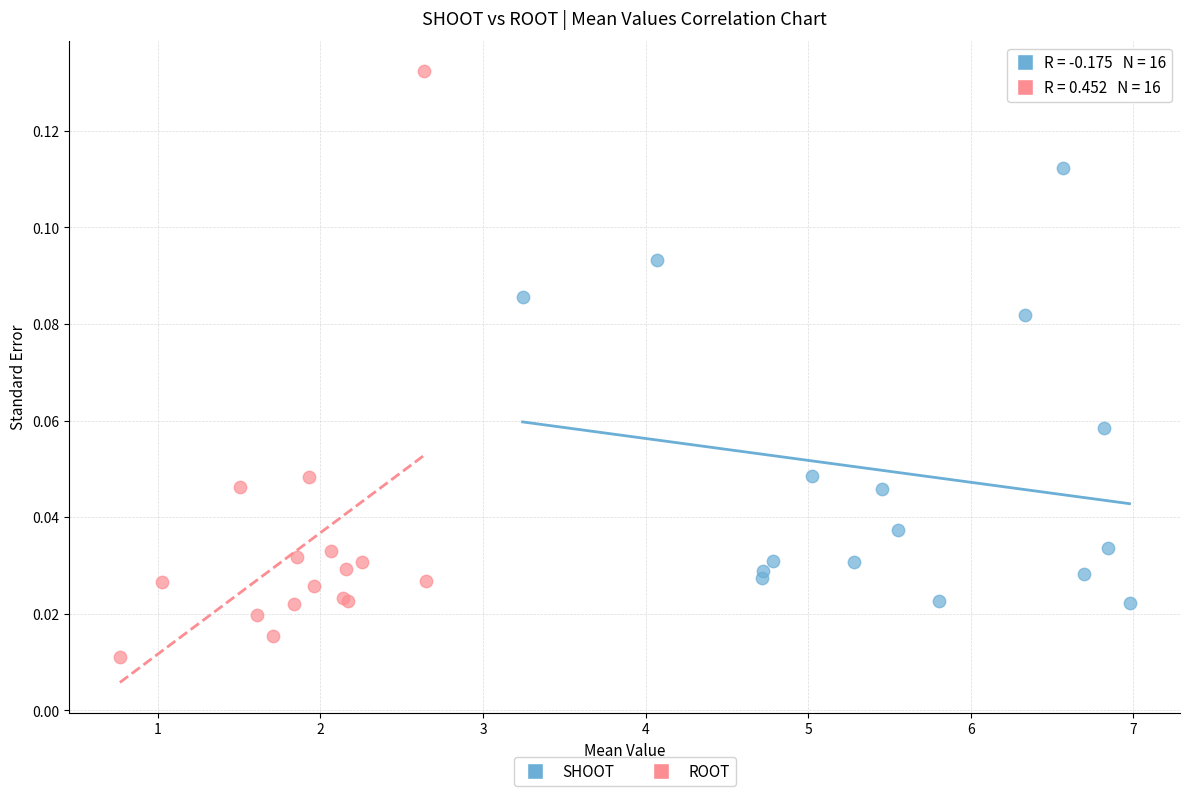

Which series reaches the minimum Y coordinate?

ROOT